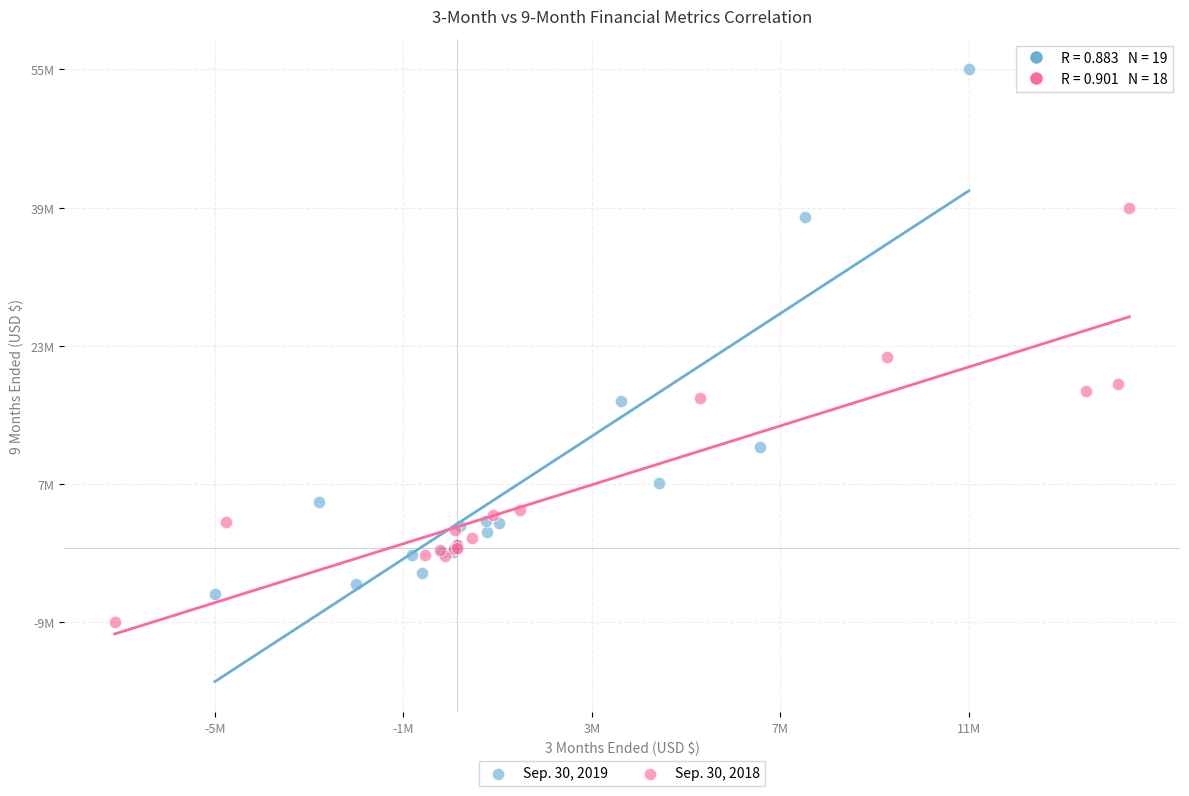

Which series contains the highest Y value?

Sep. 30, 2019